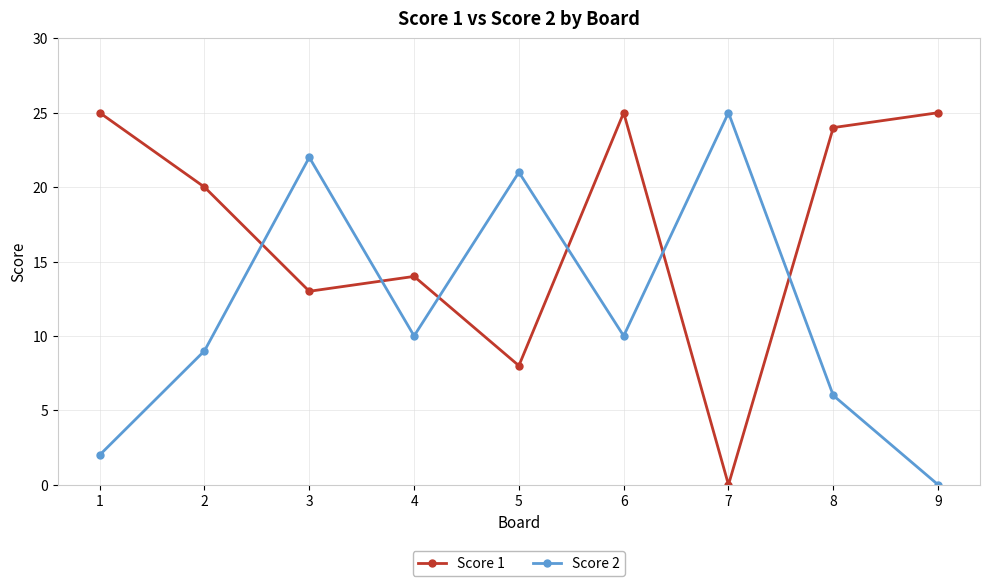

The Score 2 series shows 11 at 5. True or false?

False